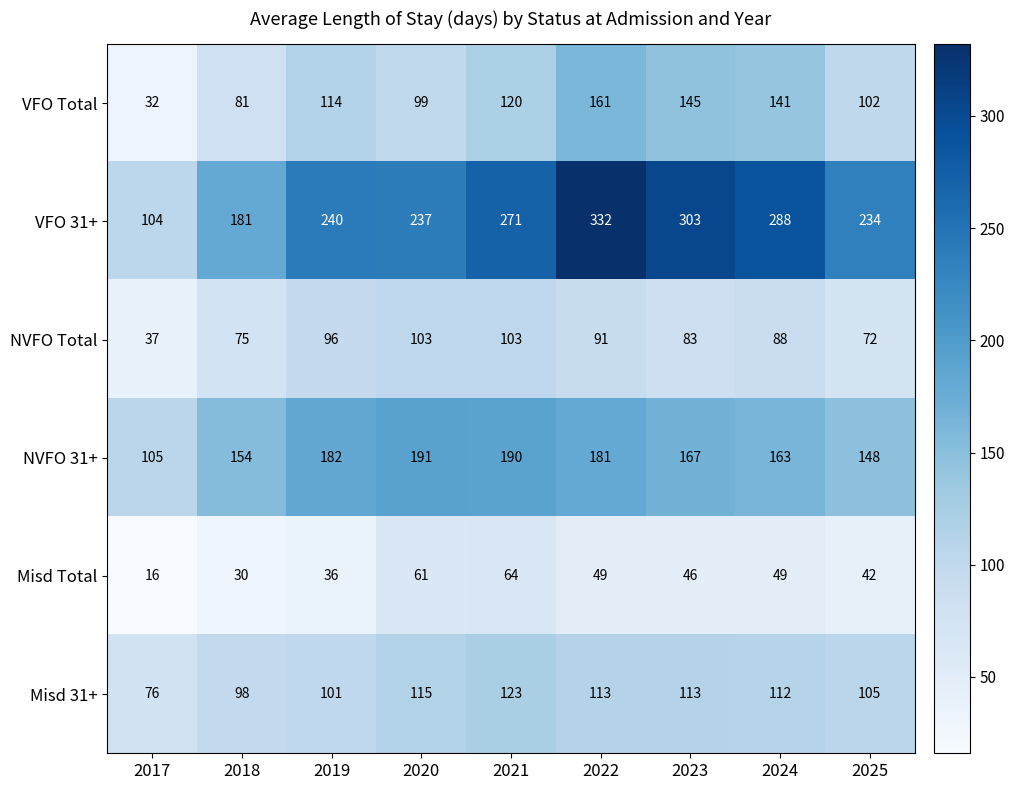

What is the minimum value shown in the chart?

16